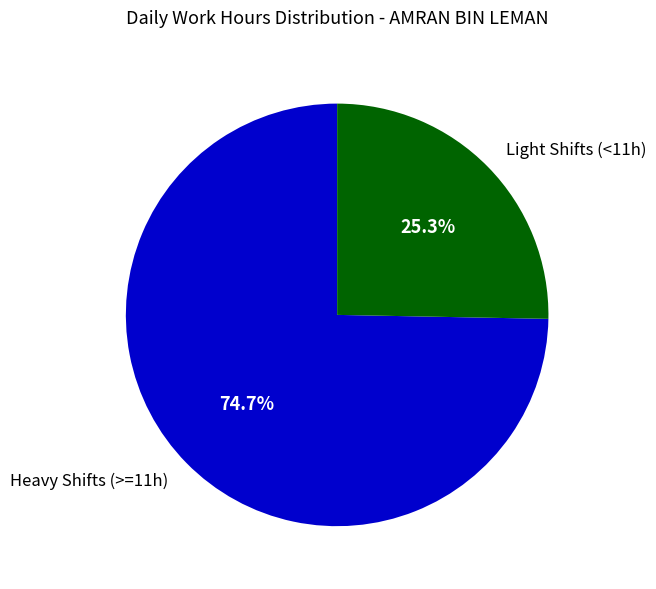

How many segments does this pie chart have?

2